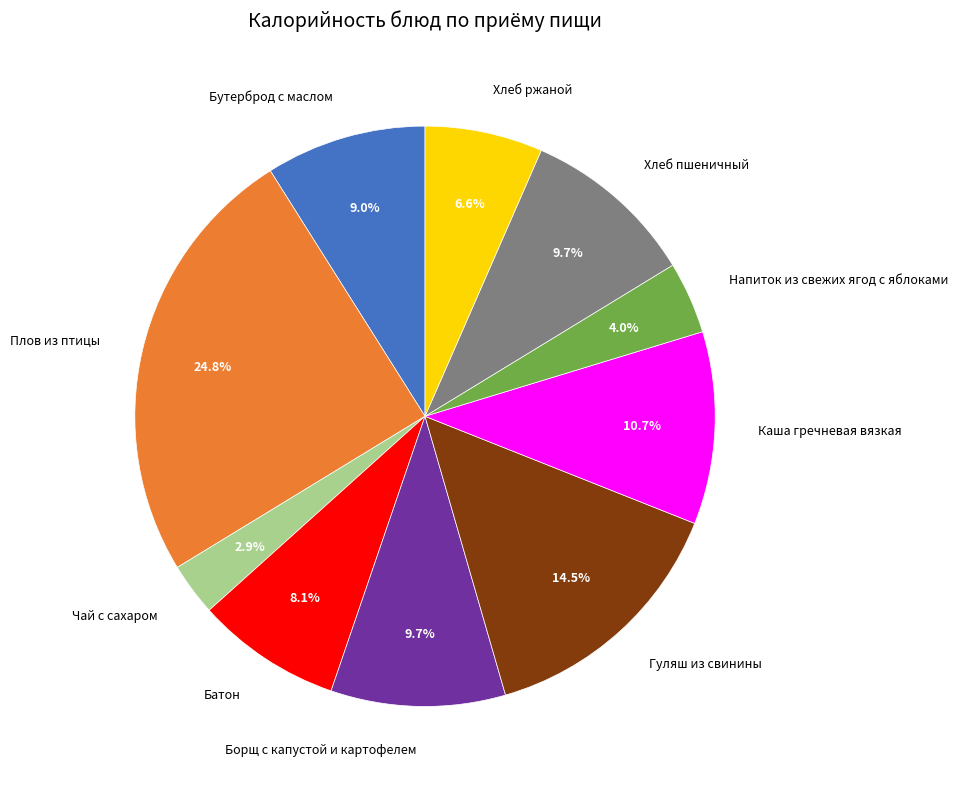

Which category has the biggest portion of the pie?

Плов из птицы